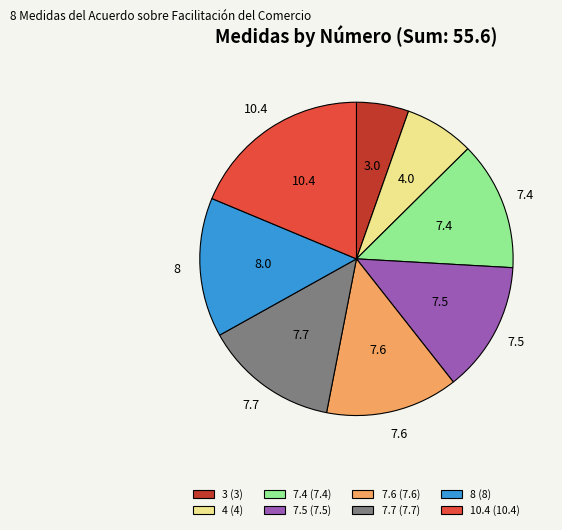

Which has a higher value, 3 (3) or 8 (8)?

8 (8)